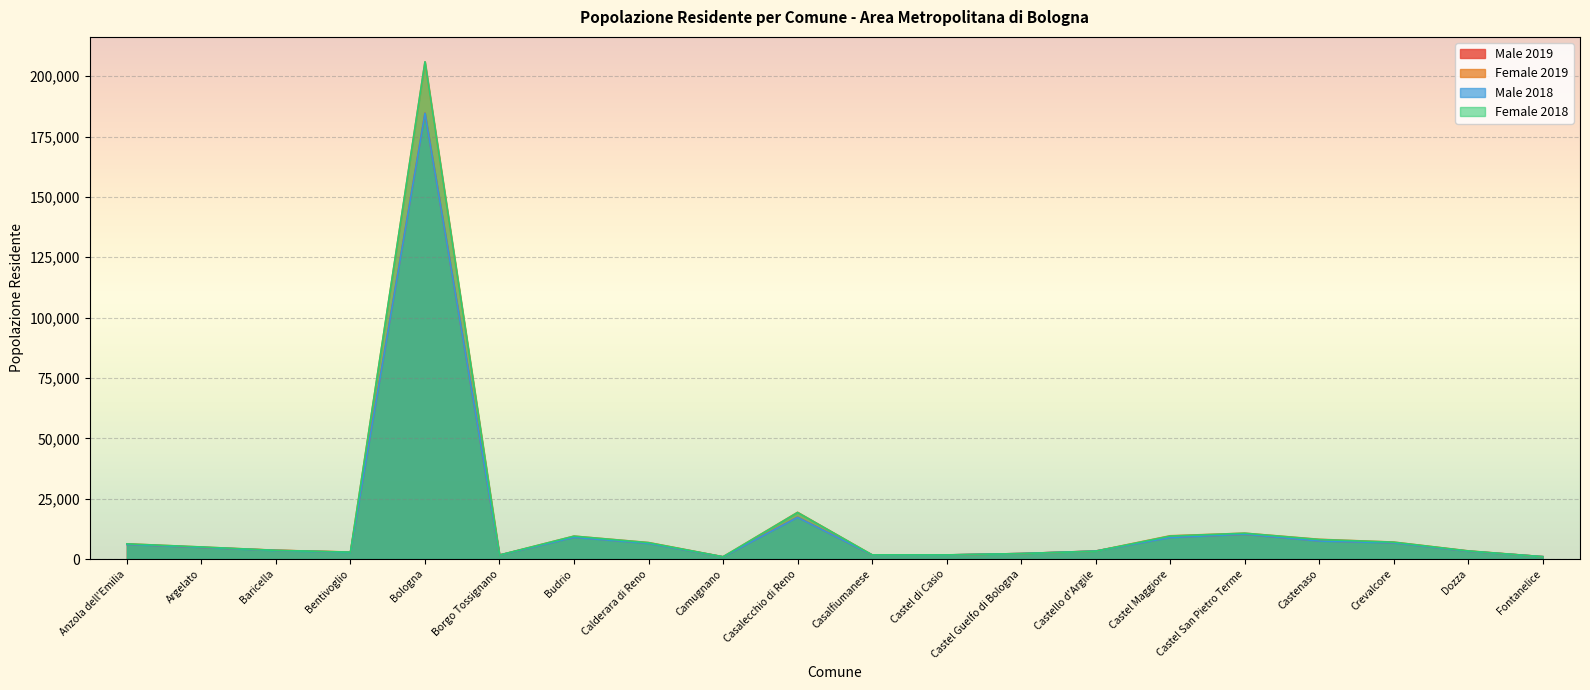

What is the sum of the Female 2019 values at Casalecchio di Reno and Borgo Tossignano?

20992